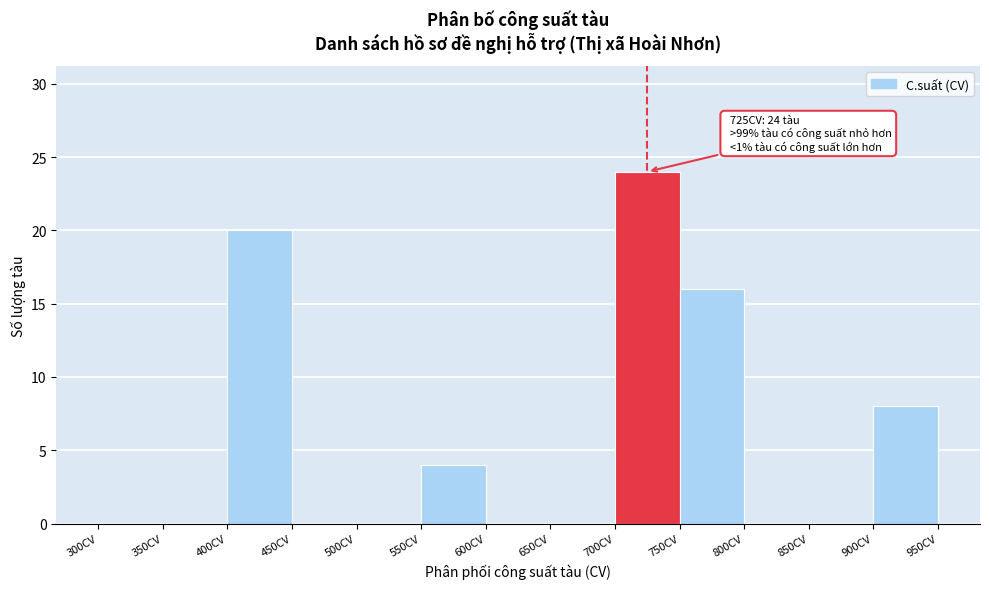

Over which range of the x-axis is the bar tallest?

700 to 750